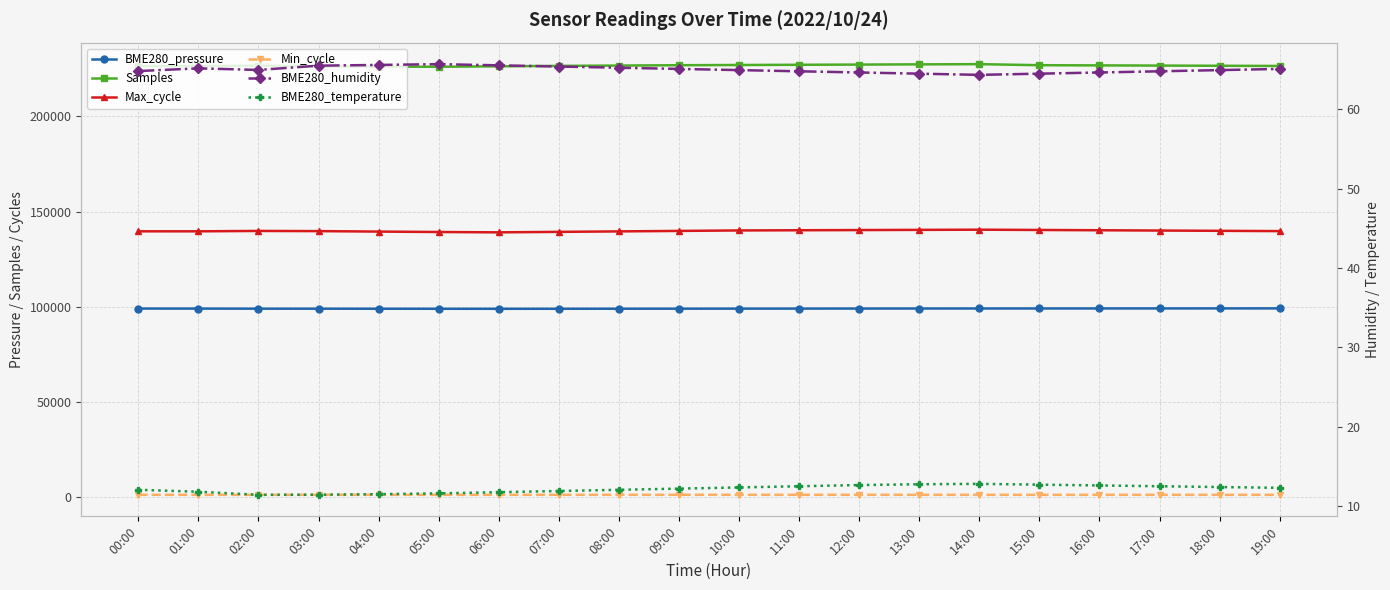

Reading left to right, what are all the values shown in this chart?

BME280_pressure: 00:00=99064.2	01:00=99048.7	02:00=99003.5	03:00=98992.8	04:00=98972.1	05:00=98958.3	06:00=98945.6	07:00=98960.2	08:00=98980.5	09:00=99002.3	10:00=99025.4	11:00=99048.6	12:00=99071.8	13:00=99089.2	14:00=99102.5	15:00=99115.8	16:00=99128.4	17:00=99140.1	18:00=99151.2	19:00=99162.3
Samples: 00:00=226471.0	01:00=226412.0	02:00=226672.0	03:00=226281.0	04:00=226150.0	05:00=226080.0	06:00=226320.0	07:00=226540.0	08:00=226710.0	09:00=226890.0	10:00=227010.0	11:00=227120.0	12:00=227230.0	13:00=227340.0	14:00=227450.0	15:00=226900.0	16:00=226800.0	17:00=226700.0	18:00=226600.0	19:00=226500.0
Max_cycle: 00:00=139645.0	01:00=139641.0	02:00=139838.0	03:00=139747.0	04:00=139500.0	05:00=139280.0	06:00=139100.0	07:00=139350.0	08:00=139600.0	09:00=139850.0	10:00=140100.0	11:00=140200.0	12:00=140300.0	13:00=140400.0	14:00=140500.0	15:00=140350.0	16:00=140200.0	17:00=140050.0	18:00=139900.0	19:00=139750.0
Min_cycle: 00:00=1233.0	01:00=1241.0	02:00=1237.0	03:00=1243.0	04:00=1240.0	05:00=1238.0	06:00=1242.0	07:00=1244.0	08:00=1246.0	09:00=1248.0	10:00=1250.0	11:00=1249.0	12:00=1247.0	13:00=1245.0	14:00=1243.0	15:00=1241.0	16:00=1239.0	17:00=1237.0	18:00=1235.0	19:00=1233.0
BME280_humidity: 00:00=64.8	01:00=65.2	02:00=65.0	03:00=65.5	04:00=65.6	05:00=65.7	06:00=65.5	07:00=65.4	08:00=65.2	09:00=65.1	10:00=65.0	11:00=64.8	12:00=64.7	13:00=64.5	14:00=64.3	15:00=64.5	16:00=64.7	17:00=64.8	18:00=65.0	19:00=65.1
BME280_temperature: 00:00=12.1	01:00=11.8	02:00=11.4	03:00=11.4	04:00=11.5	05:00=11.6	06:00=11.8	07:00=11.9	08:00=12.1	09:00=12.2	10:00=12.3	11:00=12.5	12:00=12.7	13:00=12.8	14:00=12.8	15:00=12.7	16:00=12.6	17:00=12.5	18:00=12.4	19:00=12.3